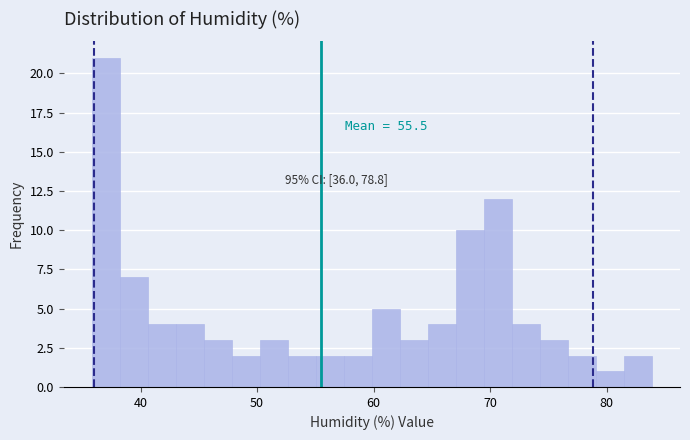

Read against the x-axis, roughly where is the centre of the tallest bar?

37